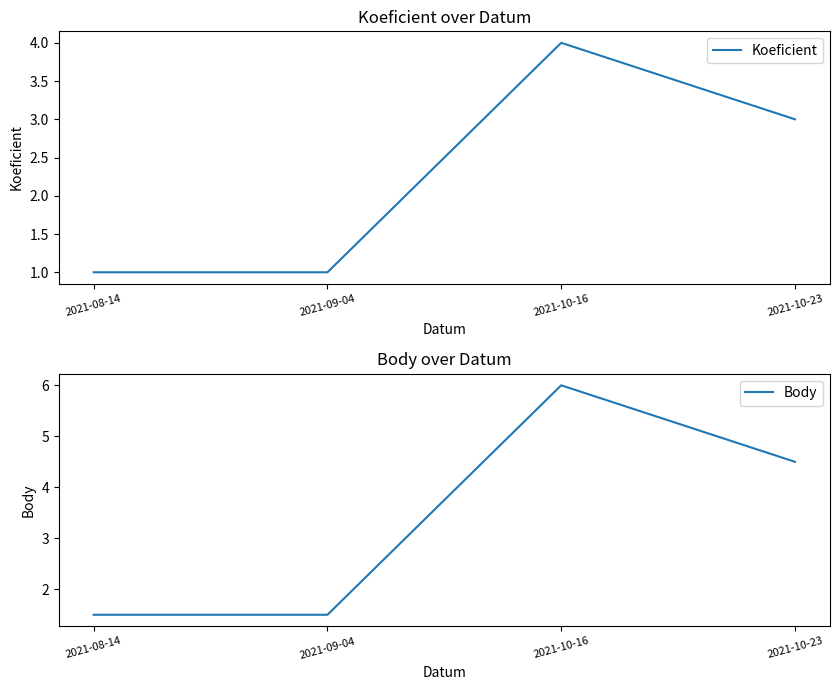

What are all the series names shown in the legend?

Koeficient, Body